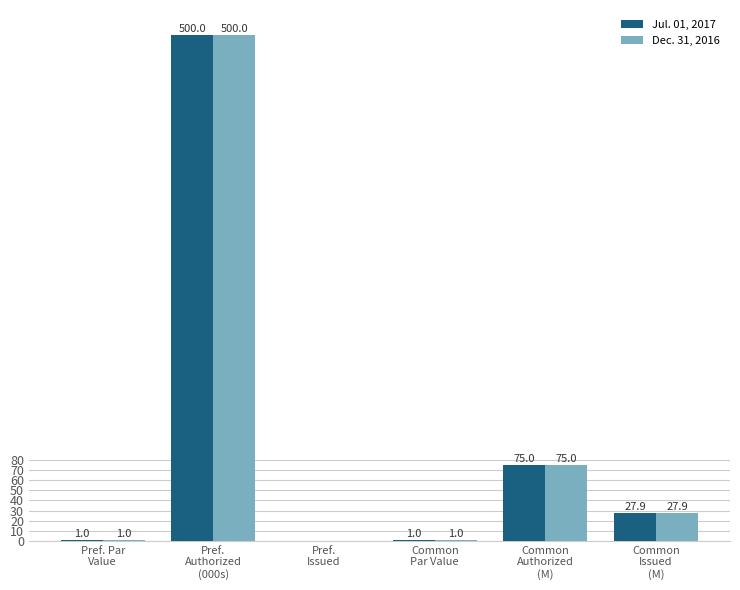

What is the maximum value shown in the chart?

500.0